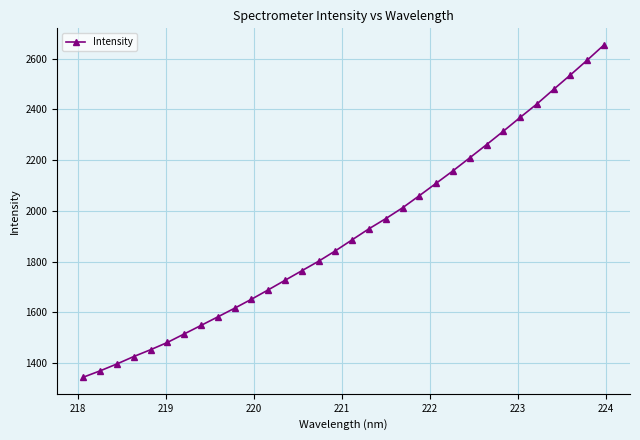

What is the greatest value displayed?

2654.5